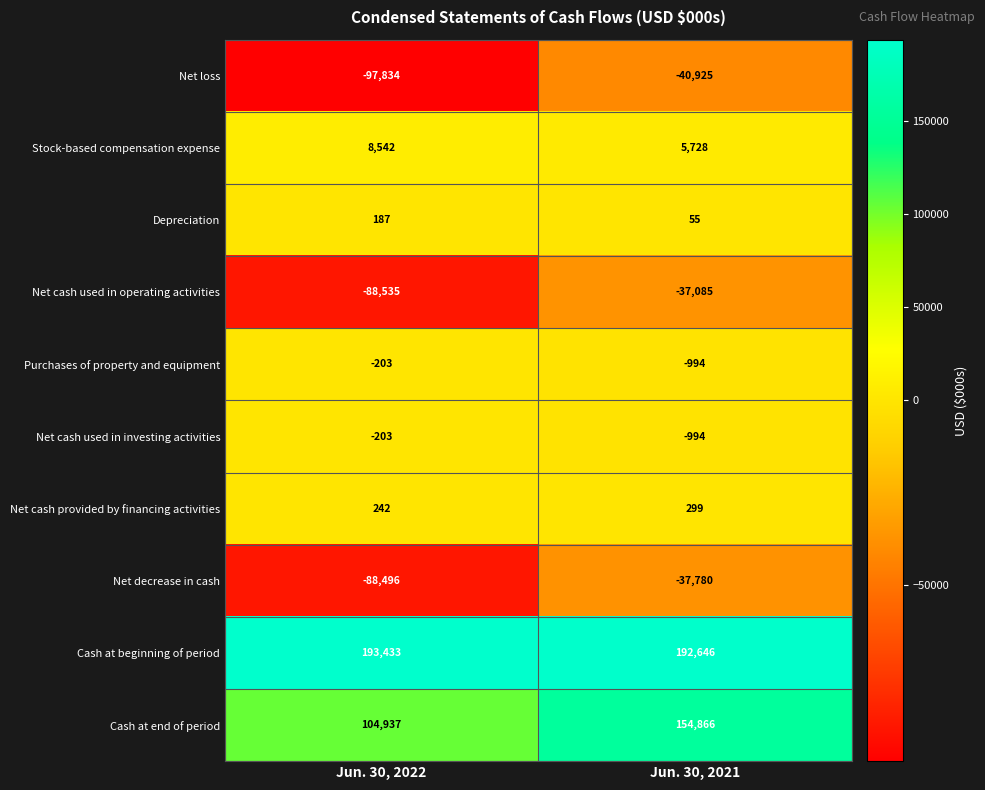

Reading right to left, list all the values displayed in this chart.

Net loss: -40925	-97834
Stock-based compensation expense: 5728	8542
Depreciation: 55	187
Net cash used in operating activities: -37085	-88535
Purchases of property and equipment: -994	-203
Net cash used in investing activities: -994	-203
Net cash provided by financing activities: 299	242
Net decrease in cash: -37780	-88496
Cash at beginning of period: 192646	193433
Cash at end of period: 154866	104937